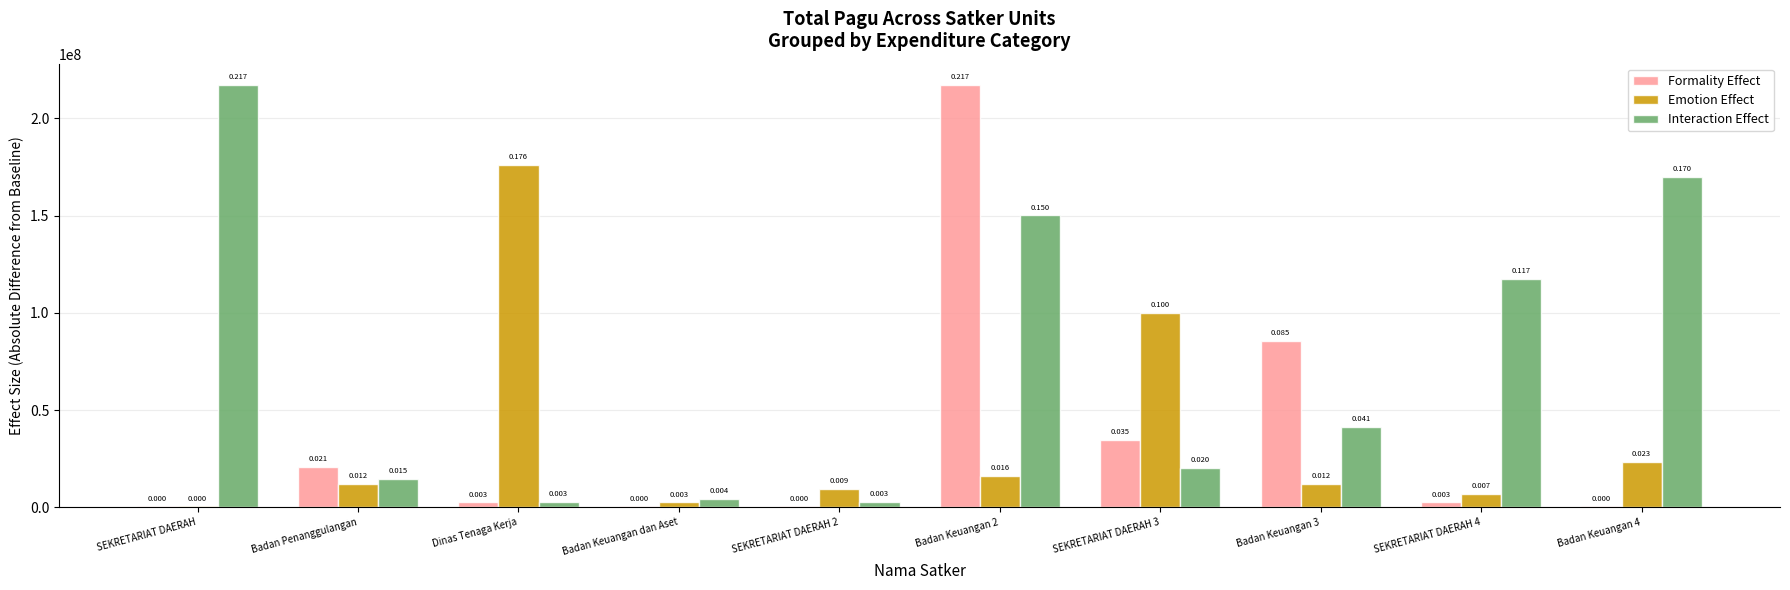

Reading left to right, transcribe all the data shown in this chart.

Formality Effect: 400000	20650000	2500000	400000	400000	217200000	34750000	85366000	2500000	400000
Emotion Effect: 400000	11950000	175952000	2500000	9500000	15957000	99958000	12200000	7000000	23100000
Interaction Effect: 217260000	14700000	2782000	4279600	2679226	150056000	20100000	41378000	117418000	170076000